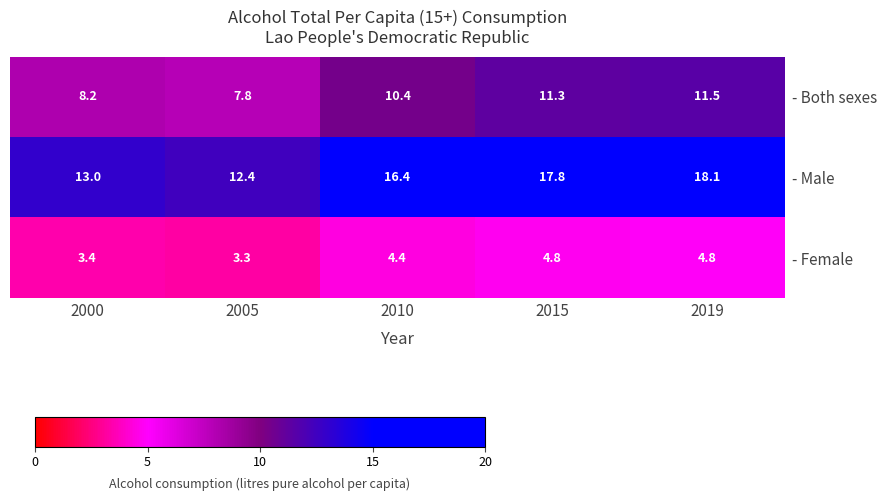

What is the average value of the - Female series?

4.1